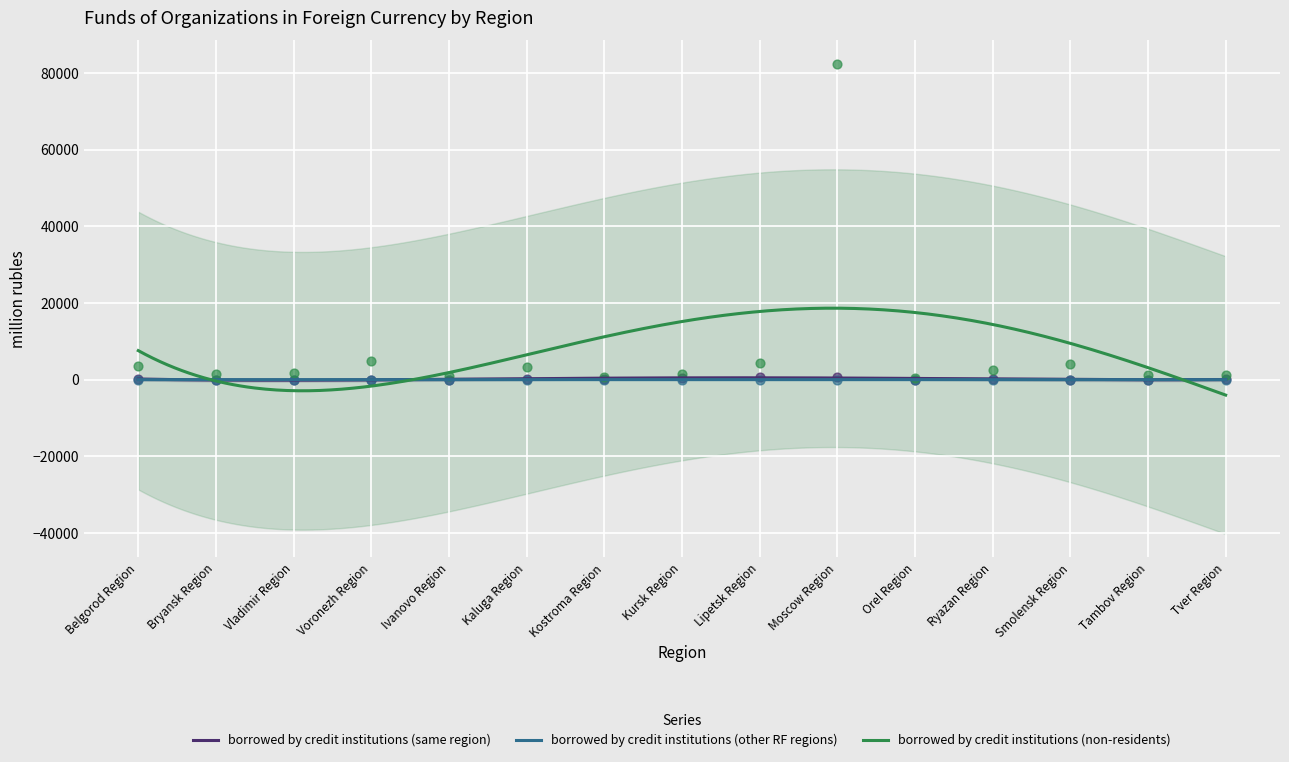

What is the total value across all series at Moscow Region?

83110